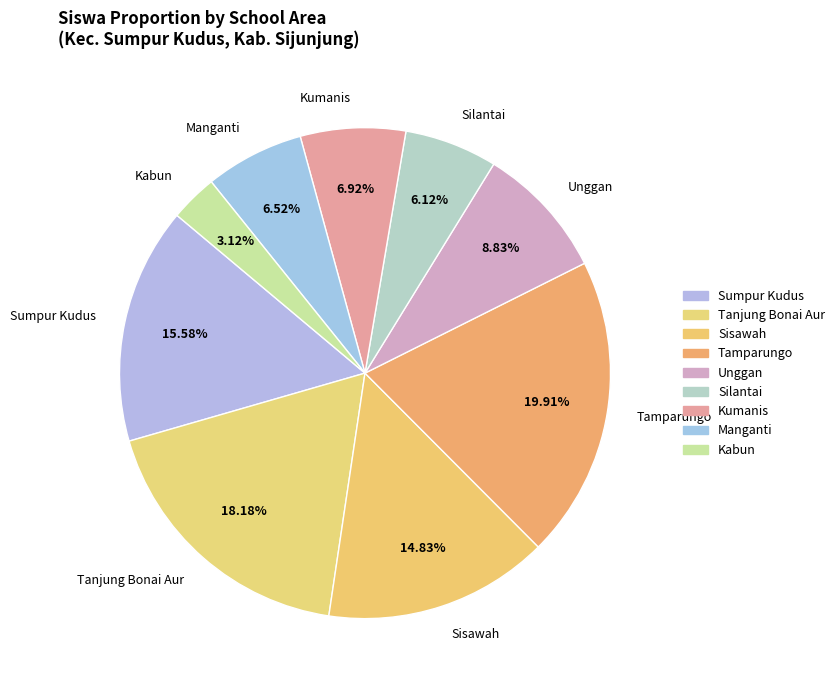

Which category has the smallest portion of the pie?

Kabun